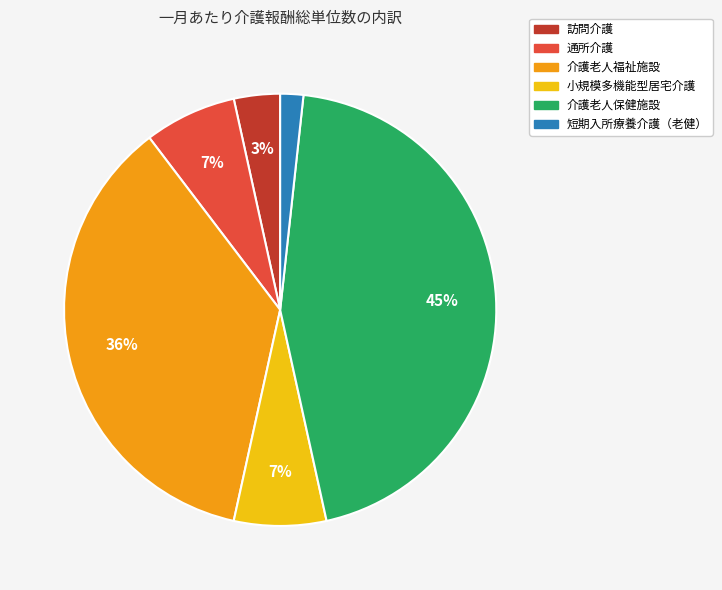

To the nearest percent, what is the combined percentage of 訪問介護 and 短期入所療養介護（老健）?

5%